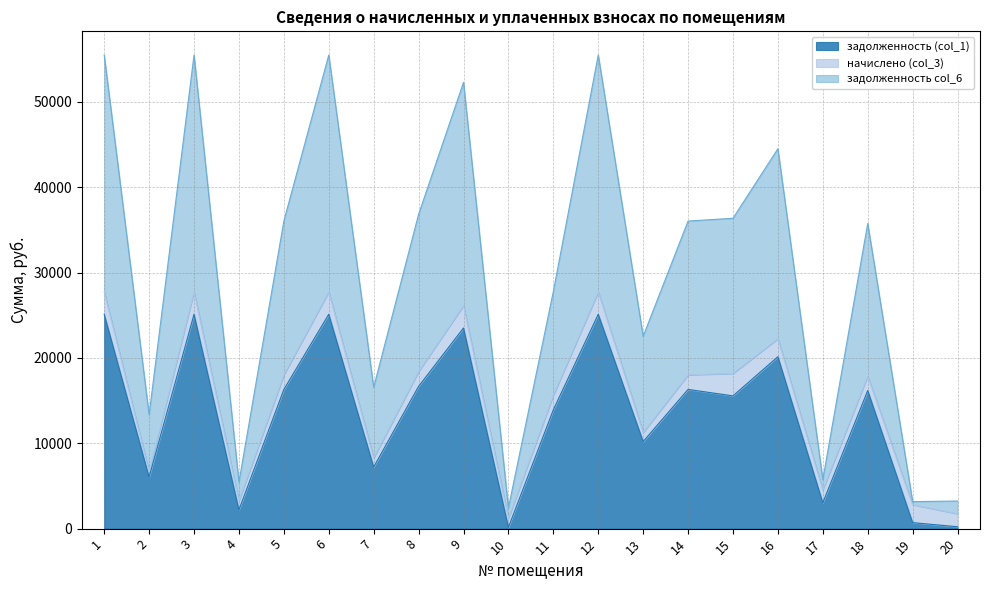

Where does the задолженность (col_1) series first go above 16177?

1